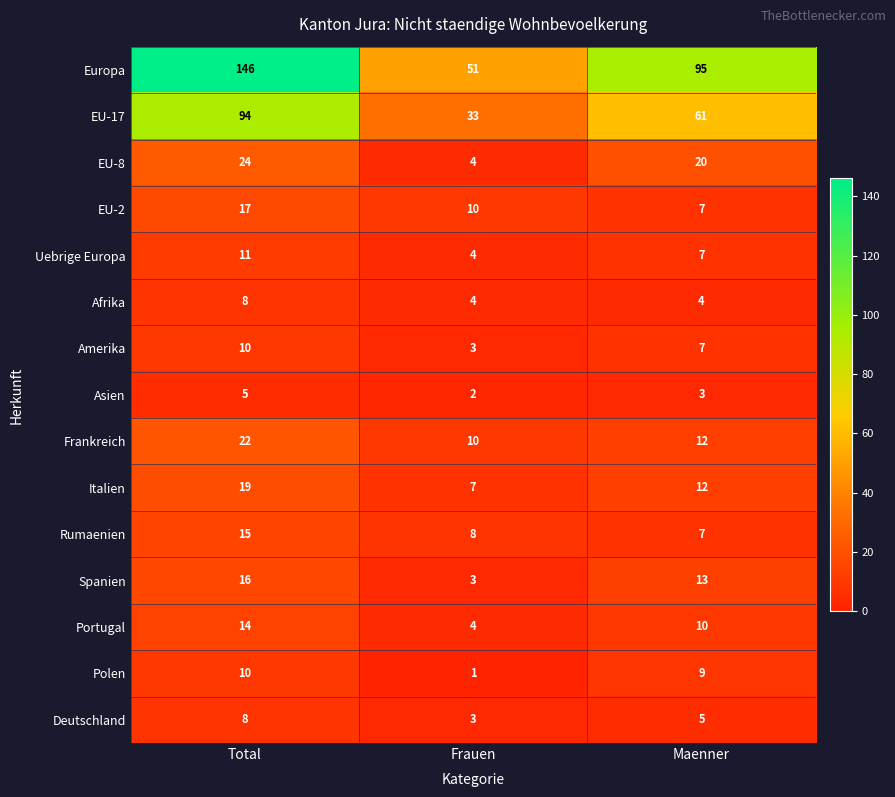

What is the average value of the Frankreich series?

15